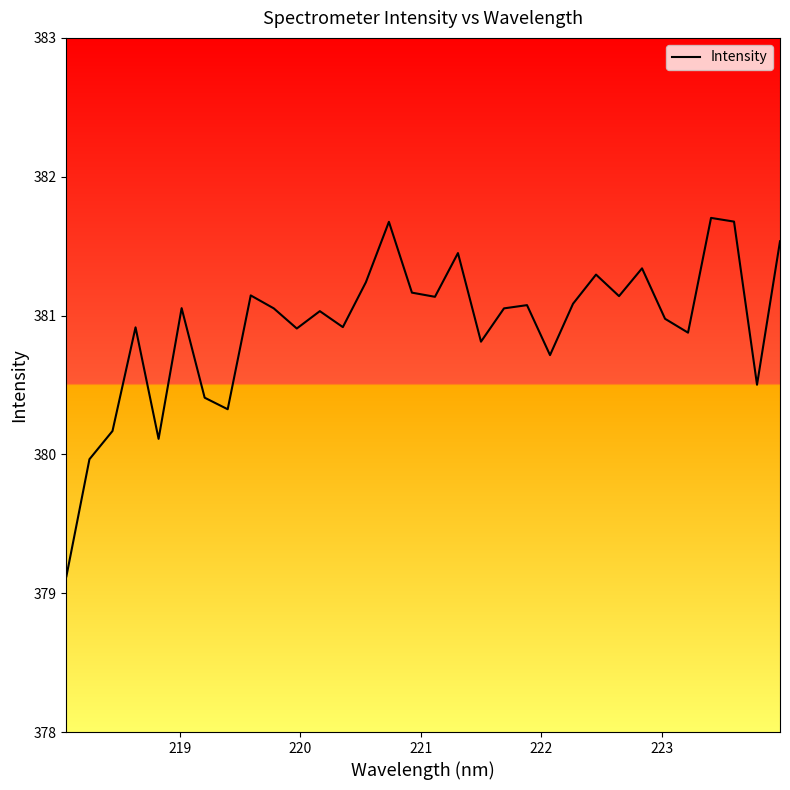

Does the chart have visible grid lines?

No